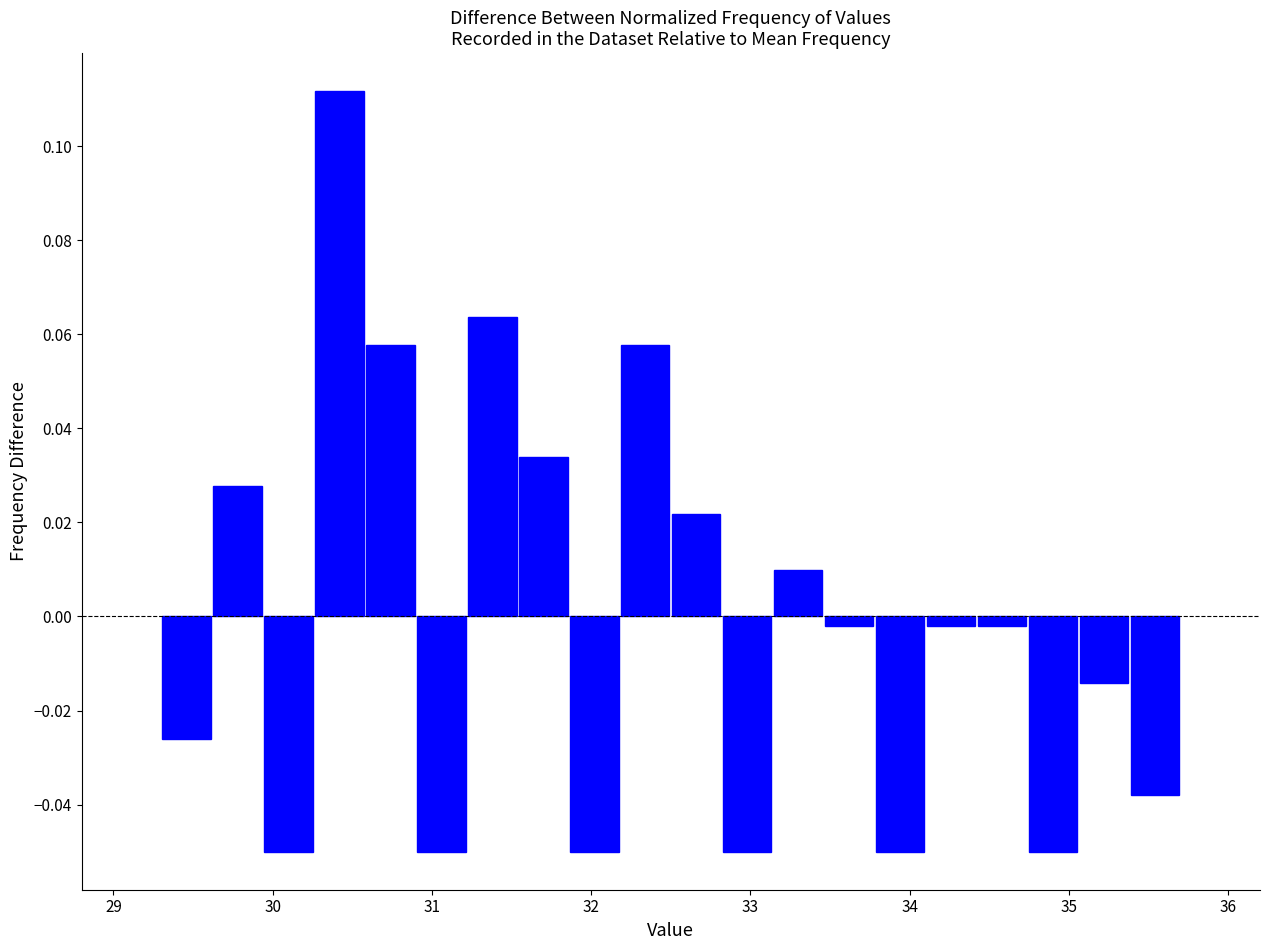

Around what value on the x-axis is the tallest bar? Give the approximate position of its centre, as read against the axis.

30.4